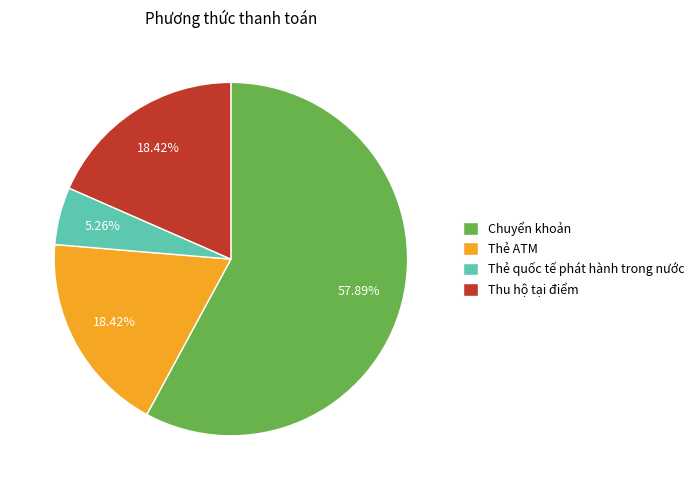

Which category has the biggest portion of the pie?

Chuyển khoản